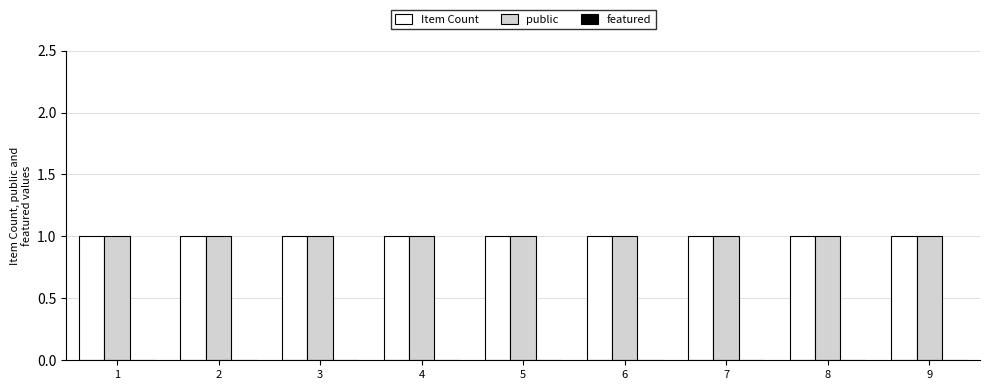

What is the value of the public bar at the 8th from the left?

1